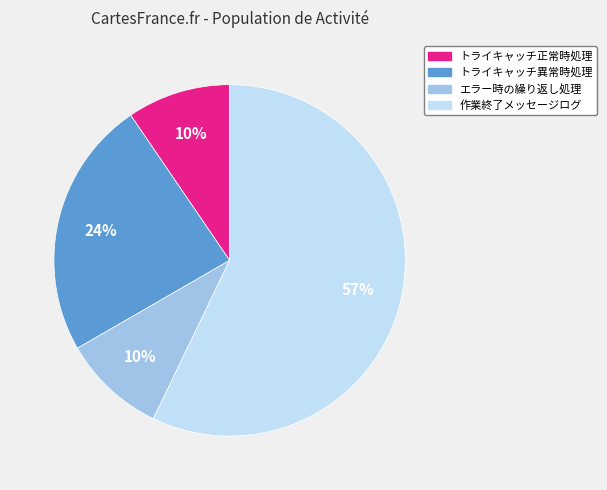

Which slice is the largest?

作業終了メッセージログ